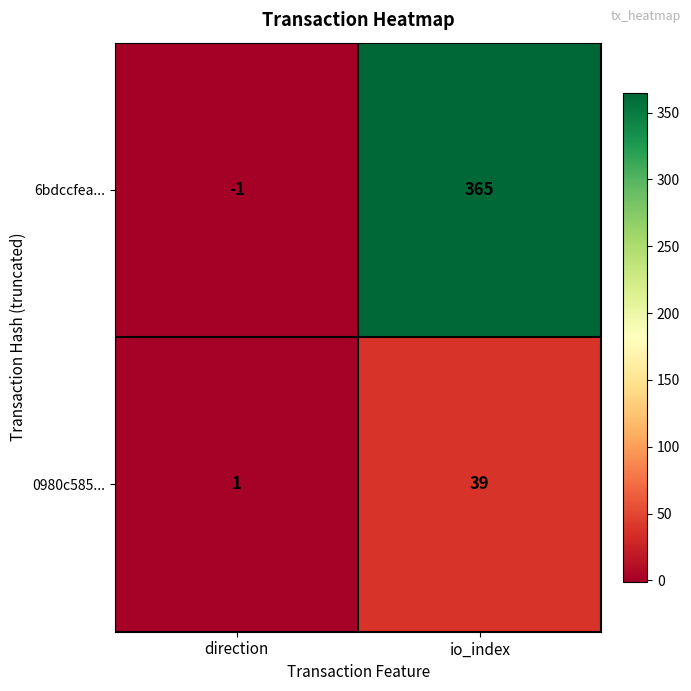

What is the maximum value for 0980c585...?

39